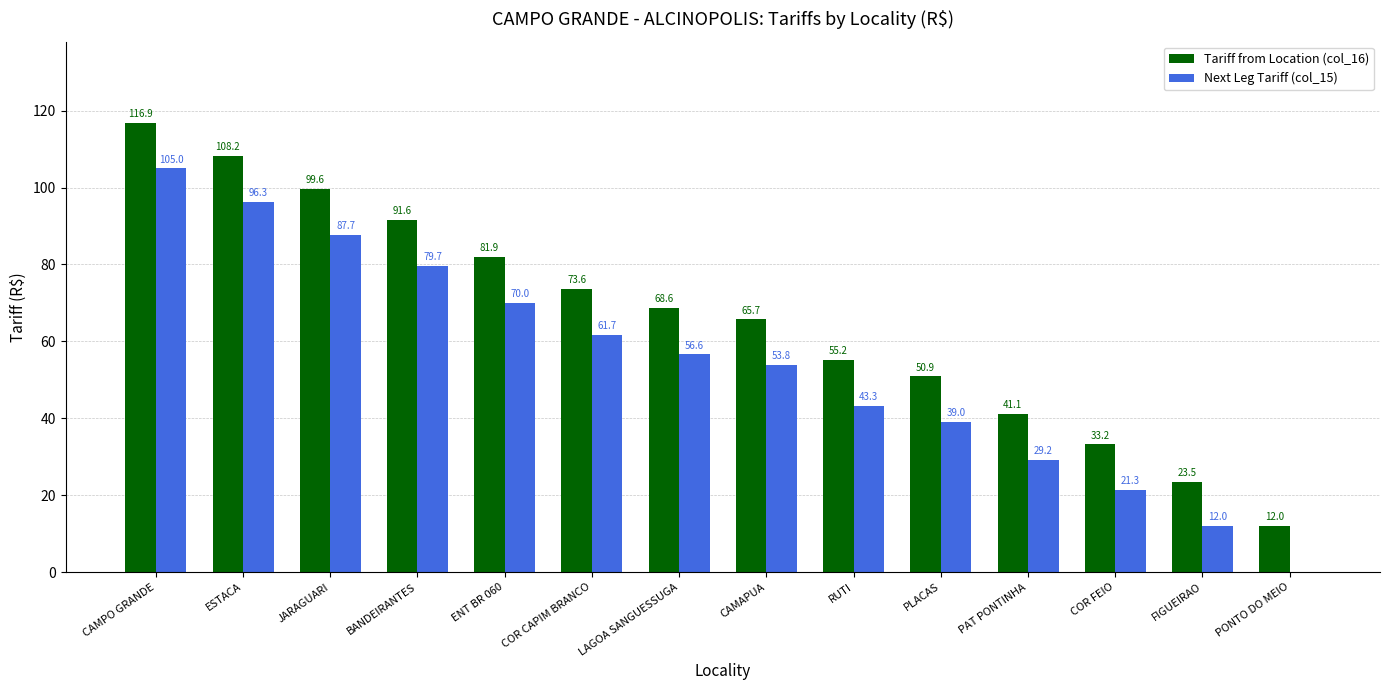

Which label corresponds to the largest value in the chart?

CAMPO GRANDE